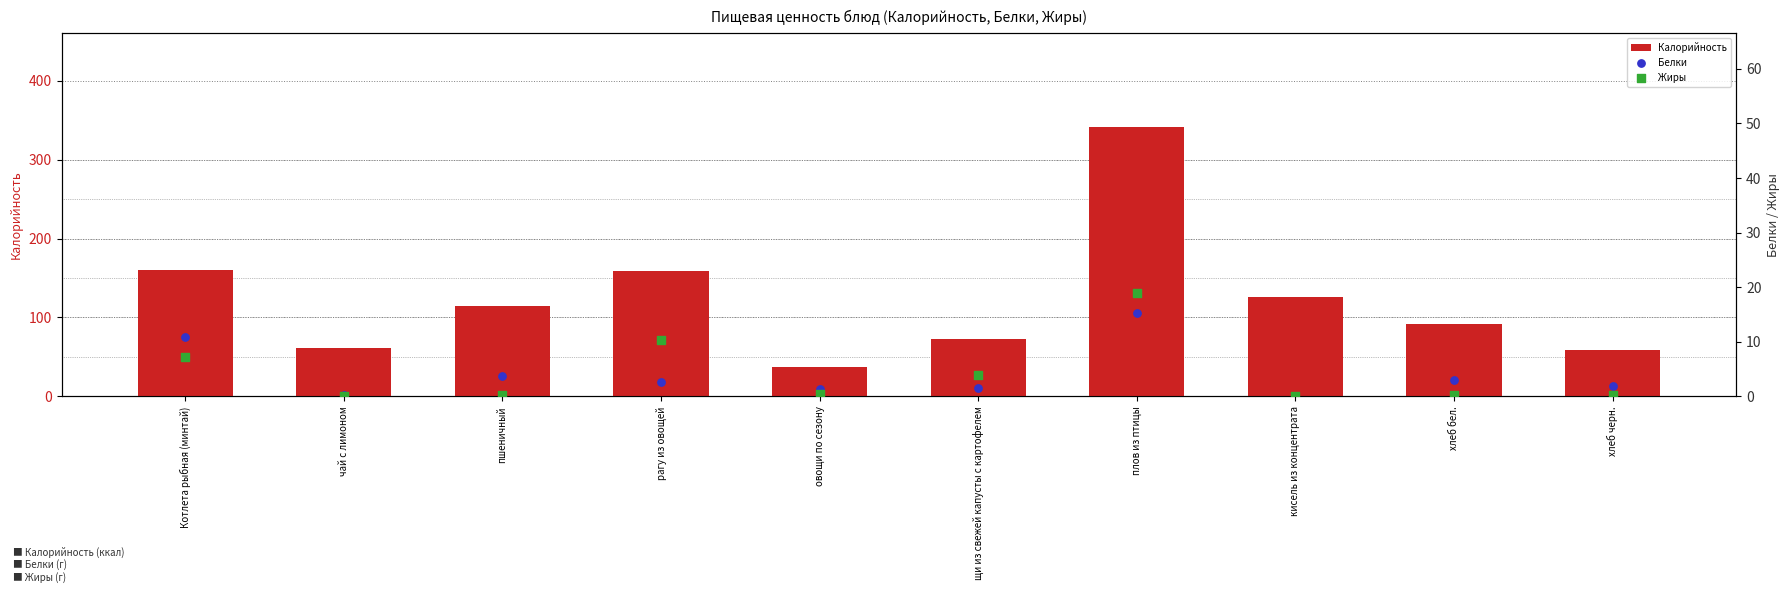

Which series has the largest Y range (max minus min)?

Калорийность